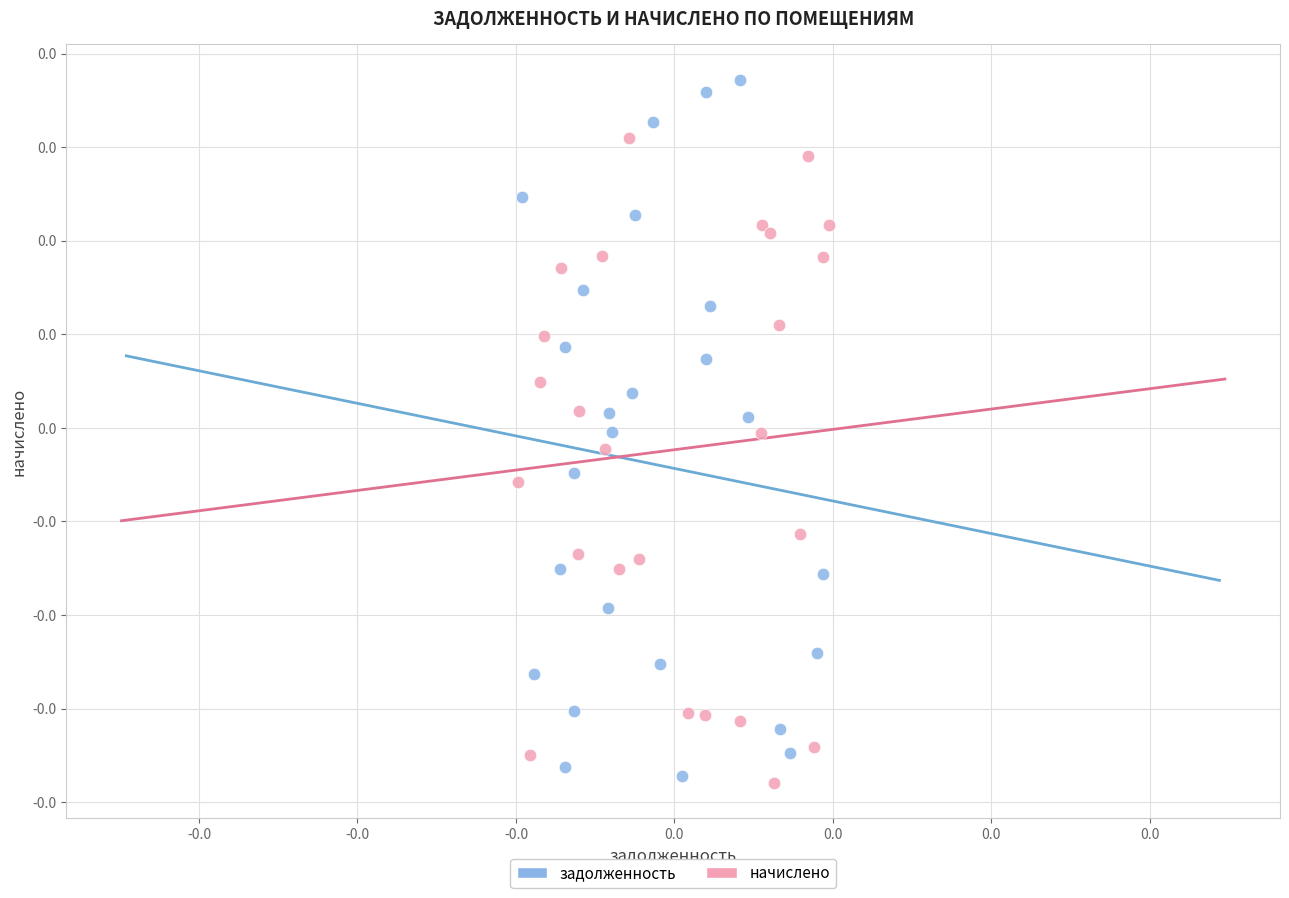

Which series contains the highest Y value?

задолженность